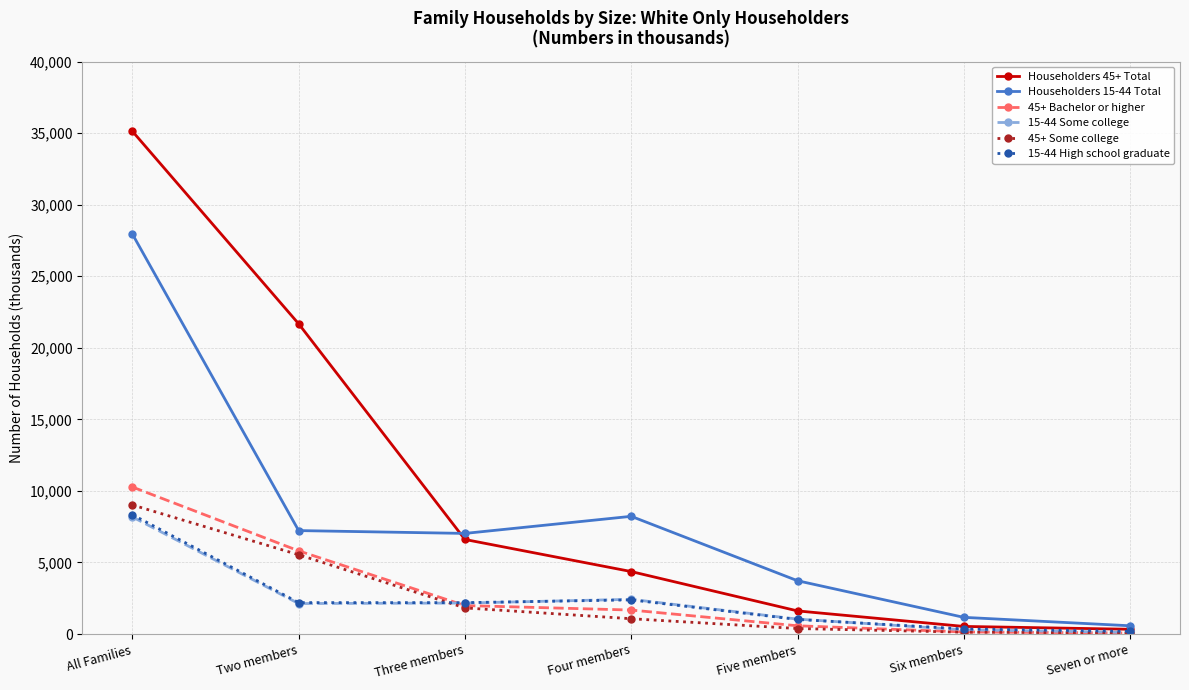

What is the difference between the maximum and minimum values in the Householders 45+ Total series?

34796